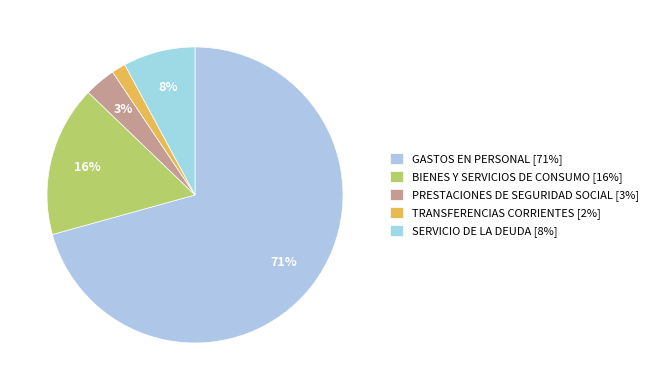

What is the ratio of the value at PRESTACIONES DE SEGURIDAD SOCIAL to the value at BIENES Y SERVICIOS DE CONSUMO?

0.2